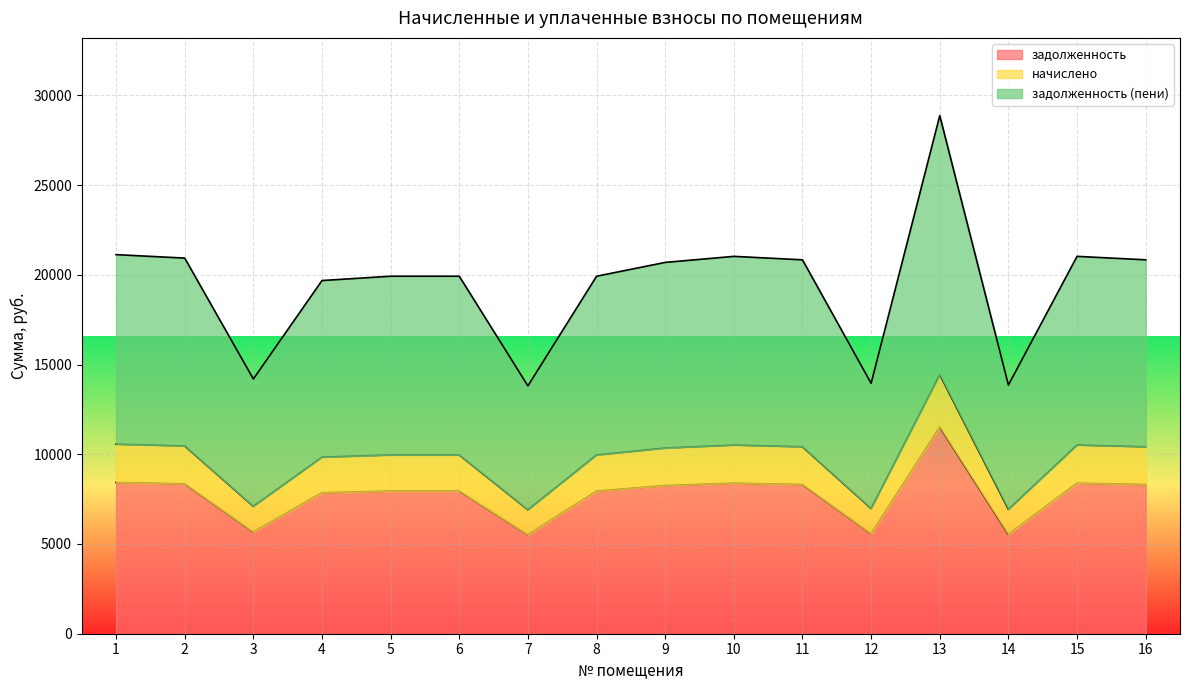

How many interior local valleys does the задолженность (пени) series have?

4